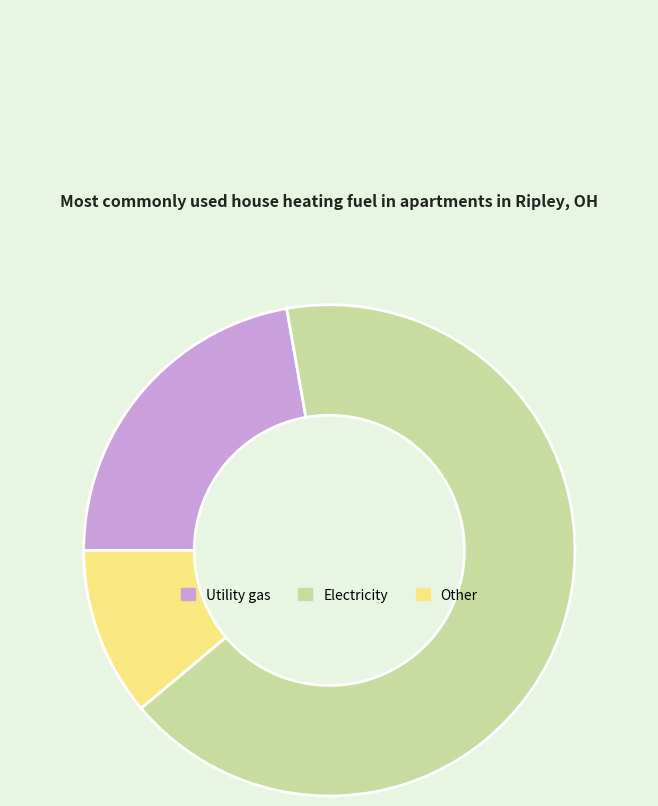

How many segments does this pie chart have?

3